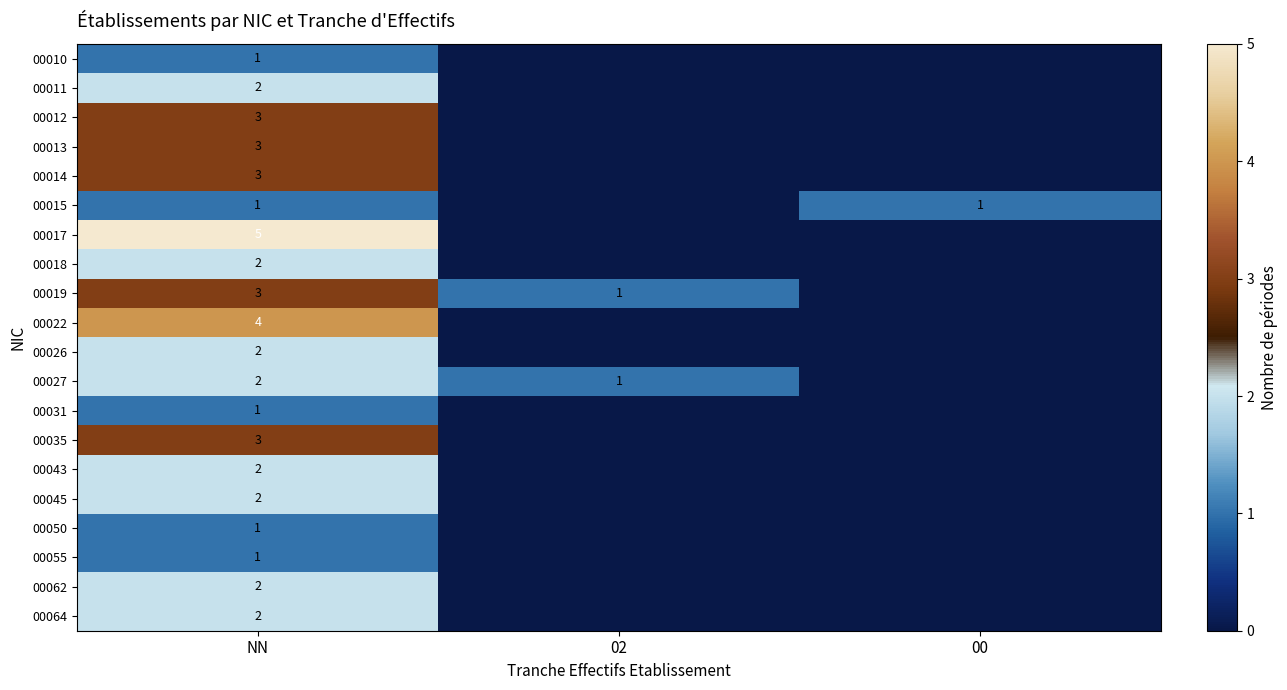

The 00027 series shows 3 at NN. True or false?

False